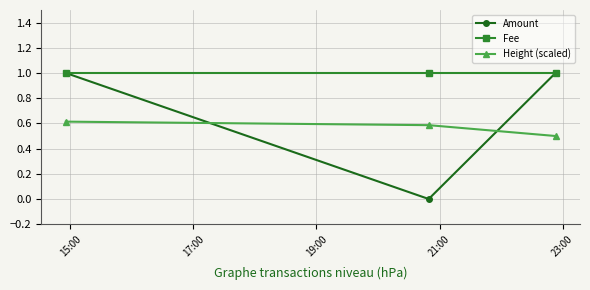

What is the average value of the Height (scaled) series?

0.6